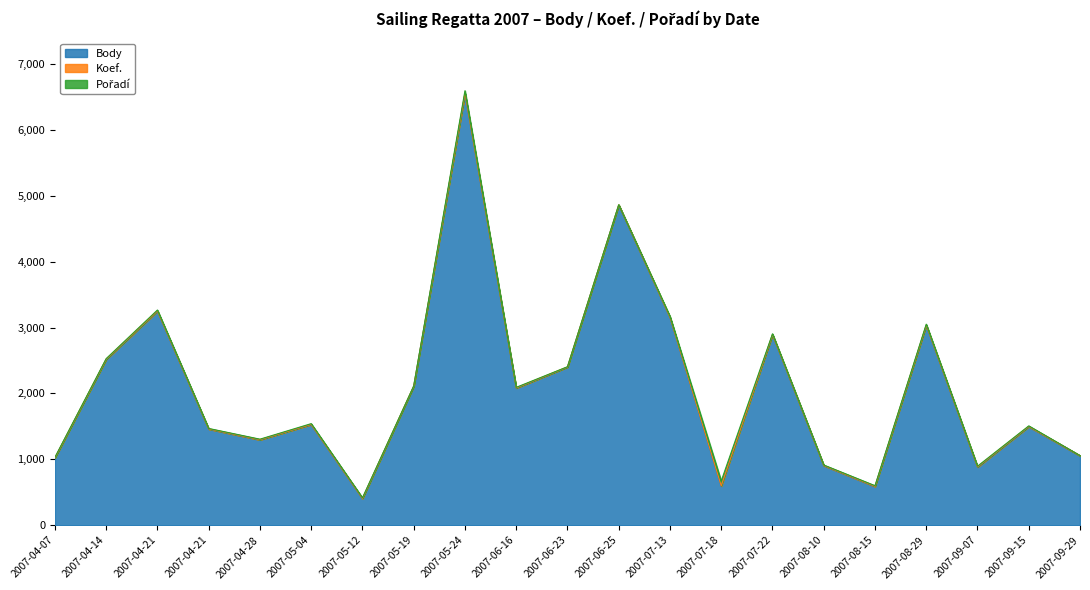

How many Koef. values are between 3 and 5?

15